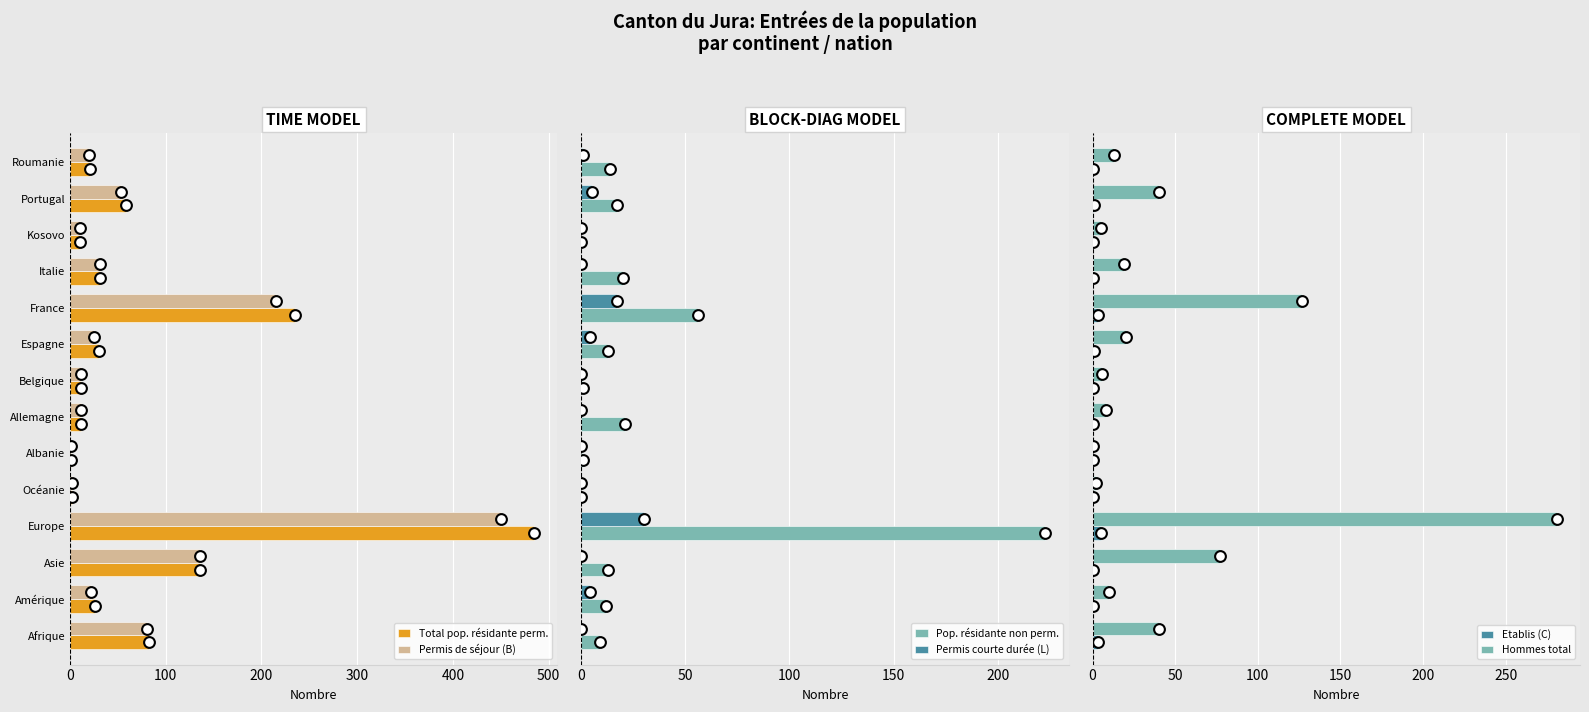

Which series has the largest Y range (max minus min)?

Total pop. résidante perm.